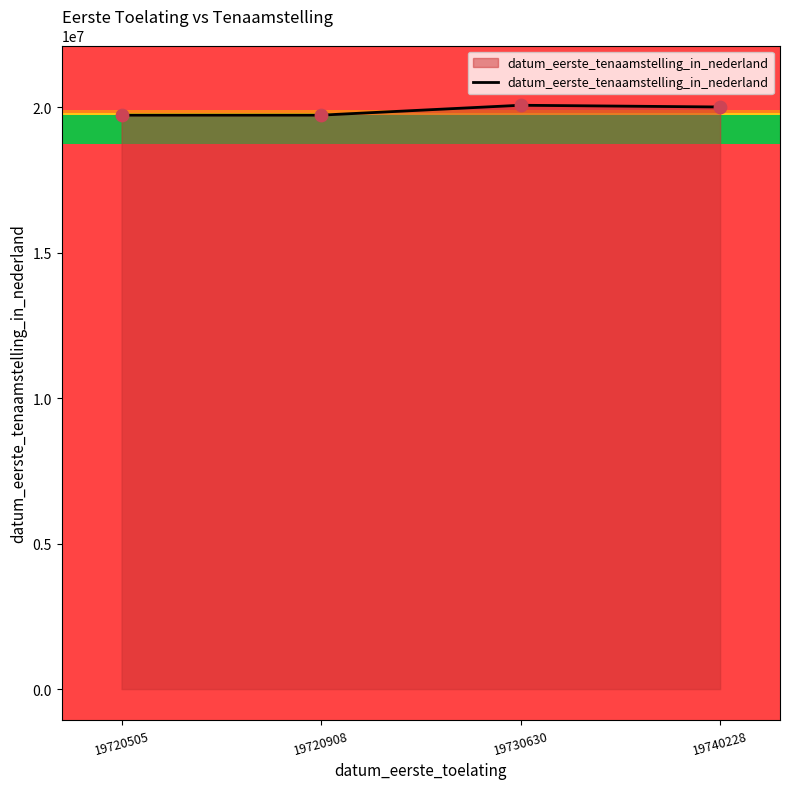

Approximately how many times larger is the value at 19740228 compared to 19720908?

1.0